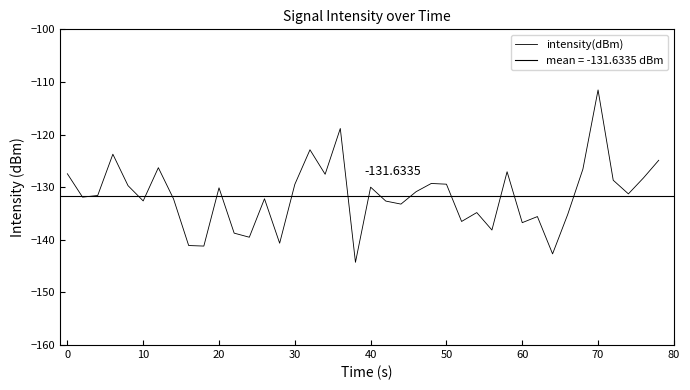

What is the value of the 20th point from the left?

-144.3